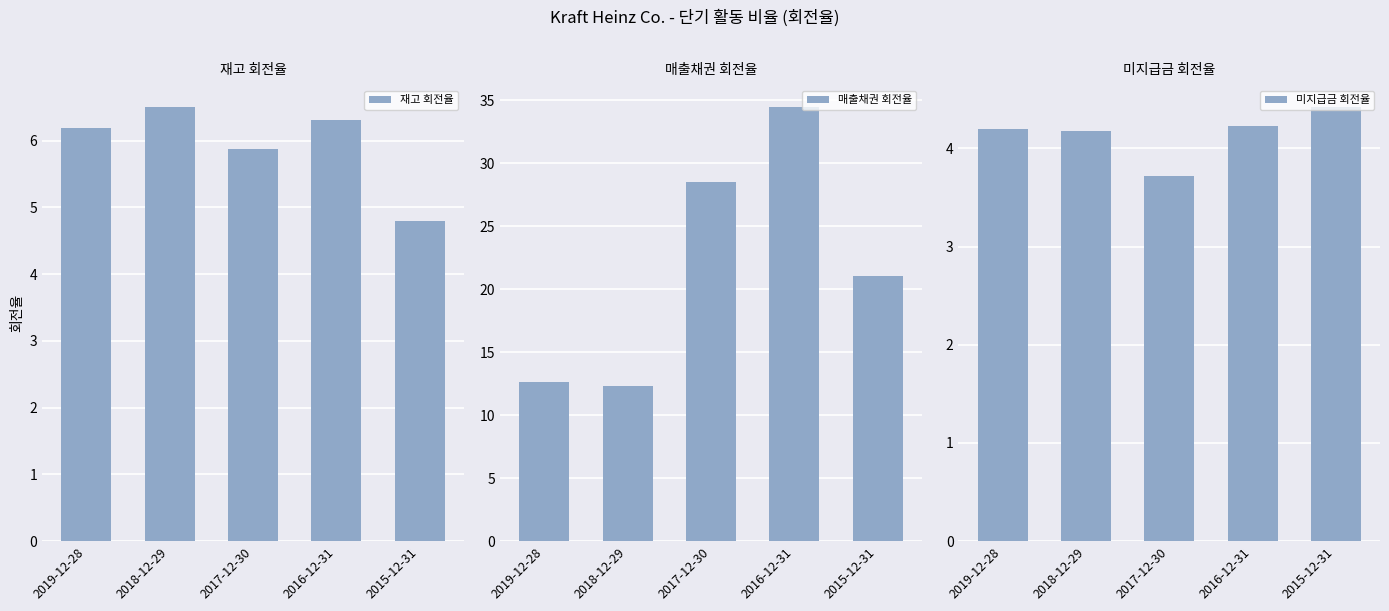

What is the lowest value of the 미지급금 회전율 series?

3.7